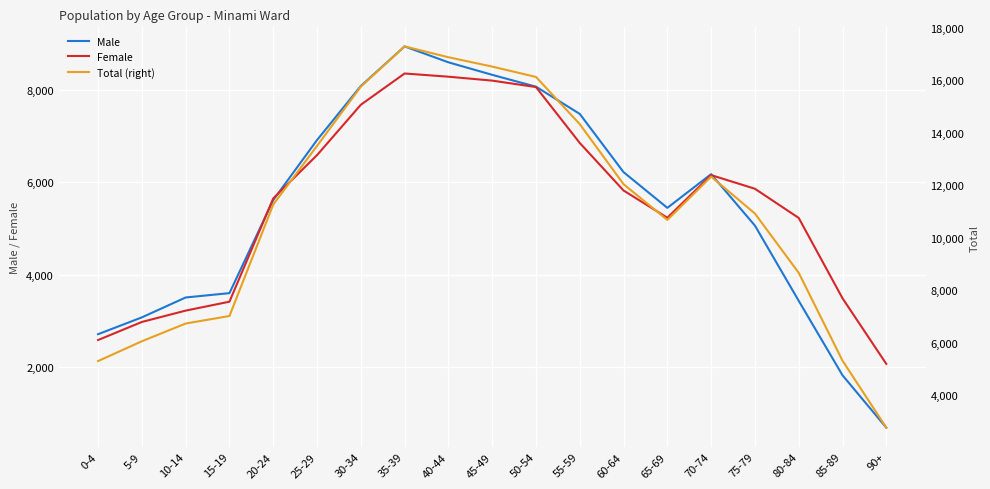

How many lines are shown in the chart?

3